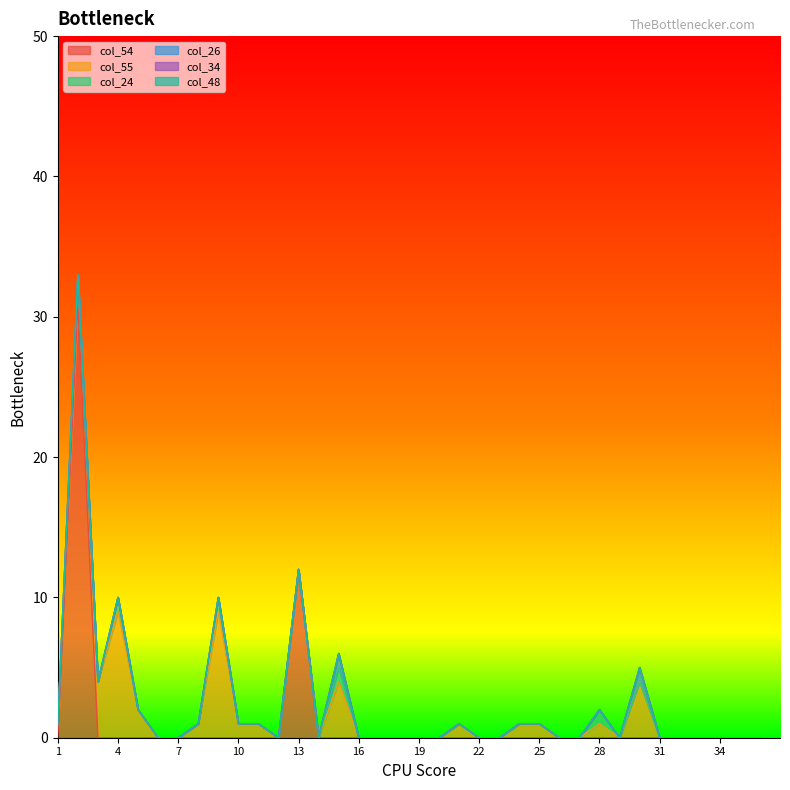

What are all the series names shown in the legend?

col_54, col_55, col_24, col_26, col_34, col_48